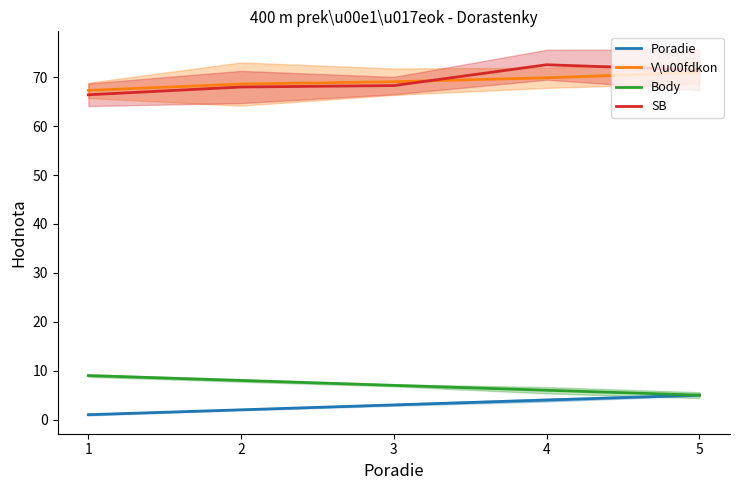

True or false: Body and SB cross at least once.

False